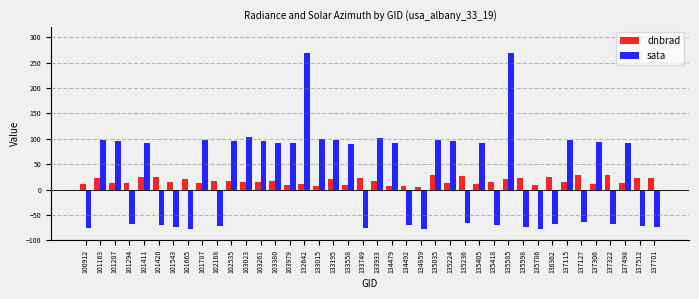

What is the value of the sata bar at the 7th from the left?

-73.5